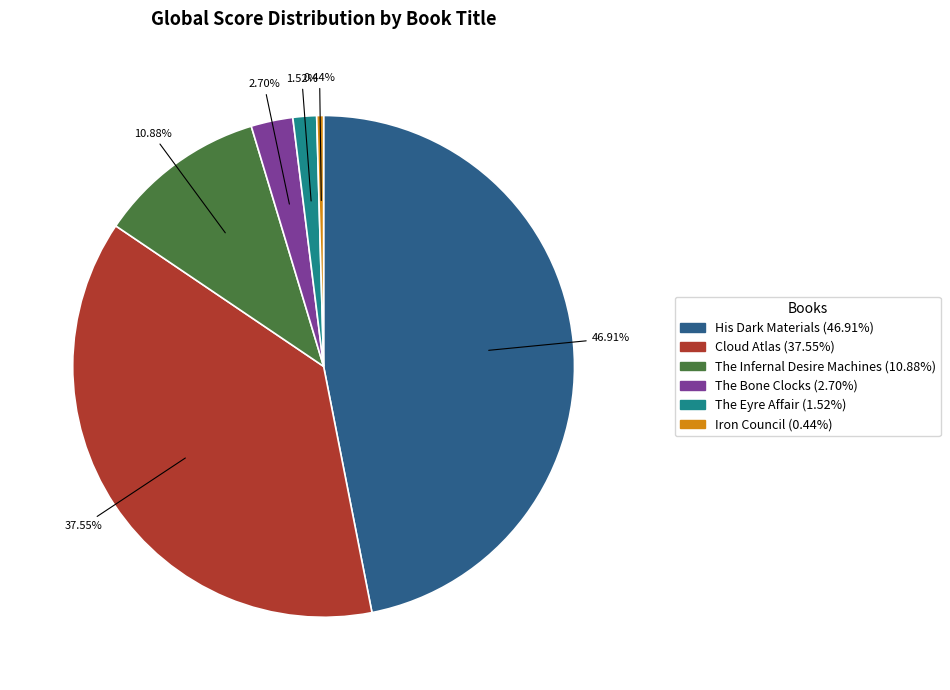

Does His Dark Materials account for over 50% of the chart?

No